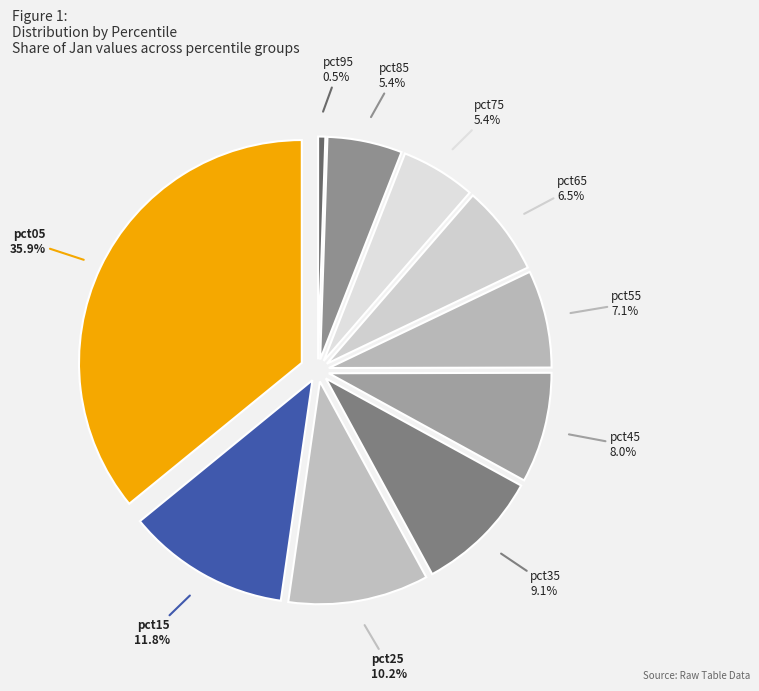

To the nearest percent, what is the combined percentage of pct85 and pct15?

17%